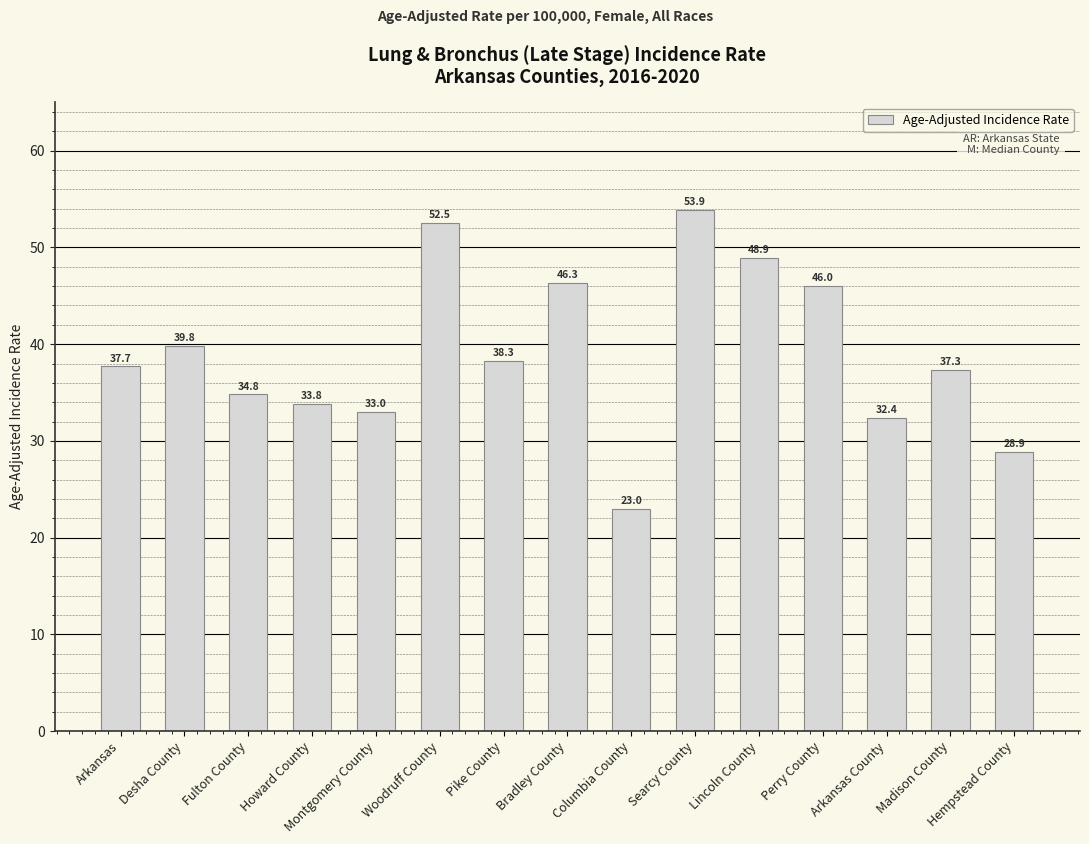

Which label corresponds to the largest value in the chart?

Searcy County